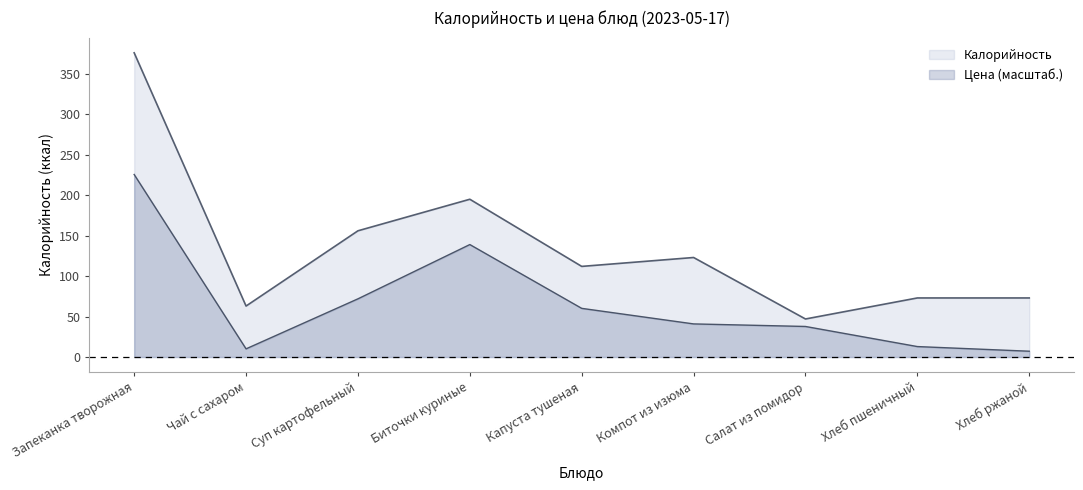

Reading left to right, extract all data points from this chart.

Калорийность: Запеканка творожная=376.0	Чай с сахаром=63.0	Суп картофельный=156.0	Биточки куриные=195.0	Капуста тушеная=112.0	Компот из изюма=123.0	Салат из помидор=47.0	Хлеб пшеничный=73.0	Хлеб ржаной=73.0
Цена: Запеканка творожная=225.6	Чай с сахаром=10.1	Суп картофельный=71.9	Биточки куриные=139.0	Капуста тушеная=60.1	Компот из изюма=40.9	Салат из помидор=37.8	Хлеб пшеничный=12.9	Хлеб ржаной=7.2